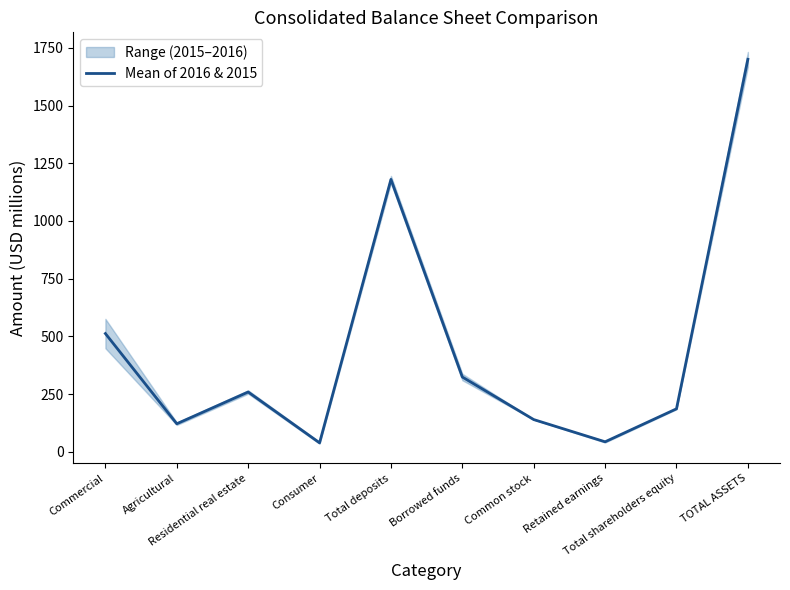

What is the average value?

450.3